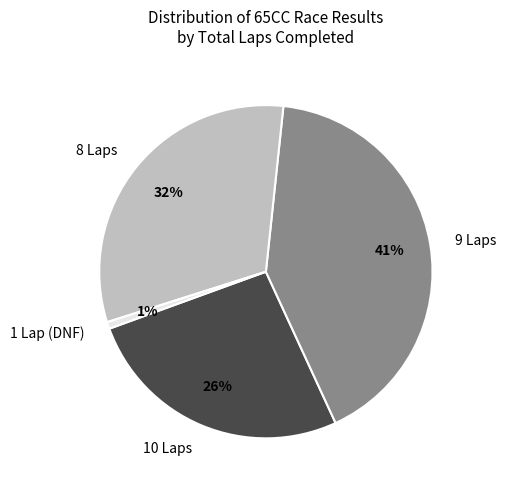

Is there a majority slice in this chart?

No